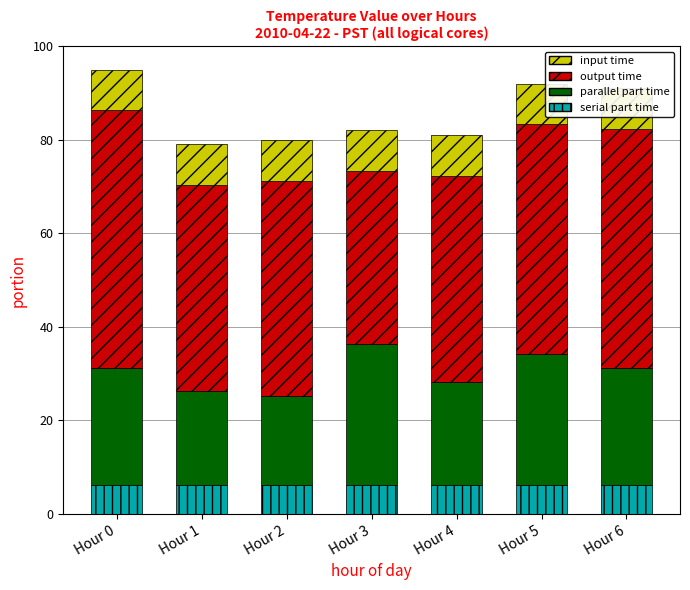

Where is output time nearest to the value 46?

Hour 2